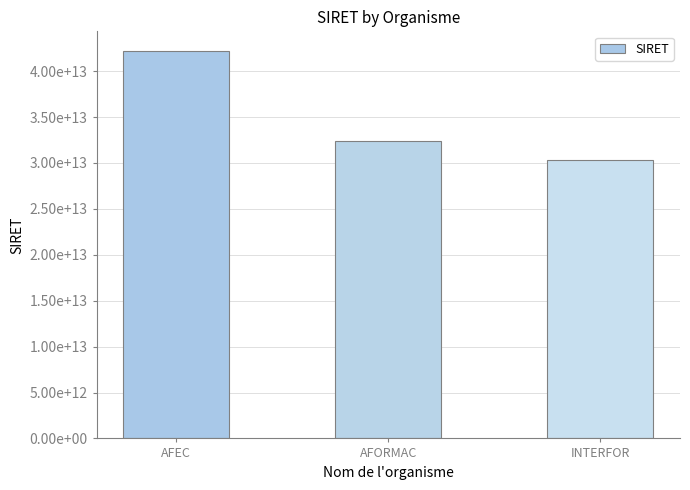

The value at AFEC is 59739721153389. True or false?

False